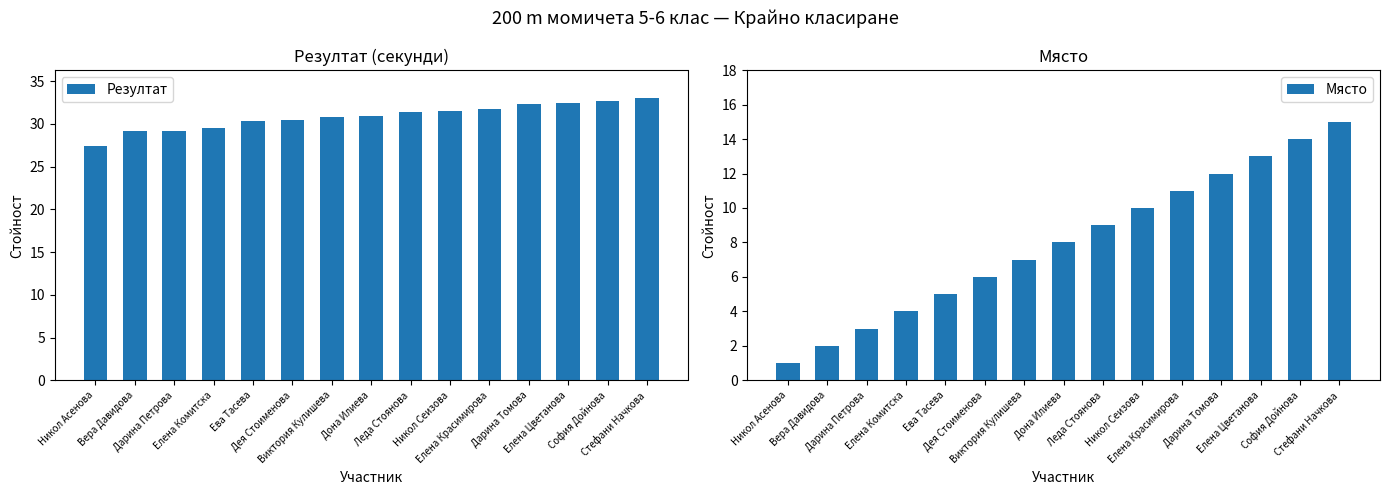

What are all the series names shown in the legend?

Резултат, Място